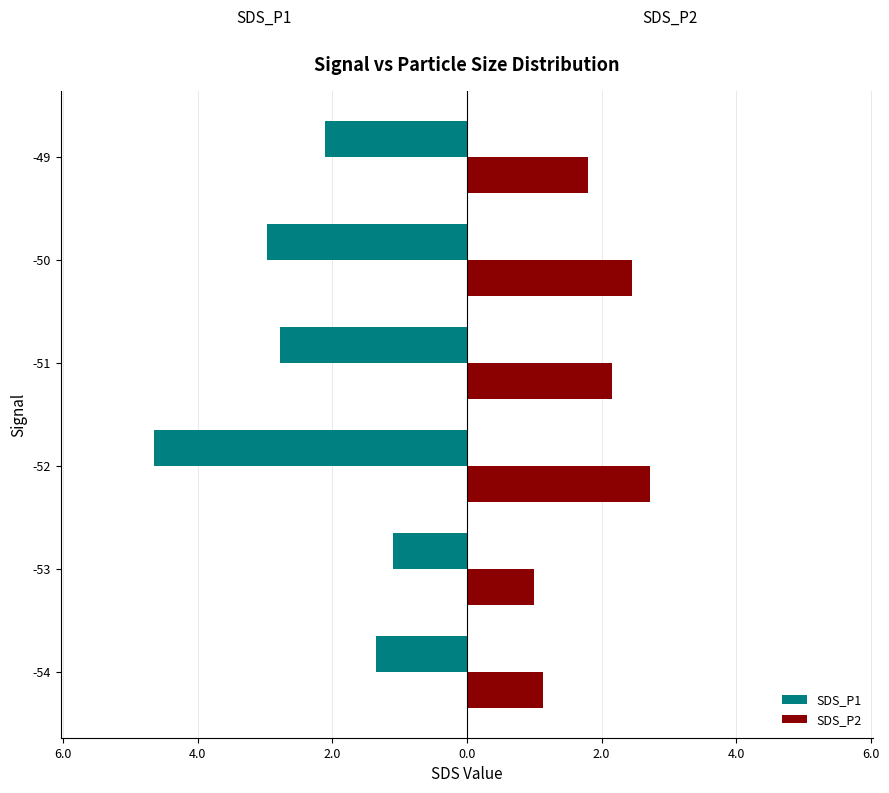

What is the greatest value displayed?

2.7